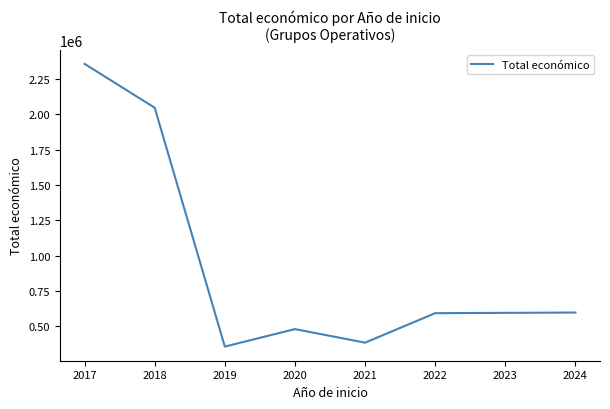

Where is the first local minimum?

2019